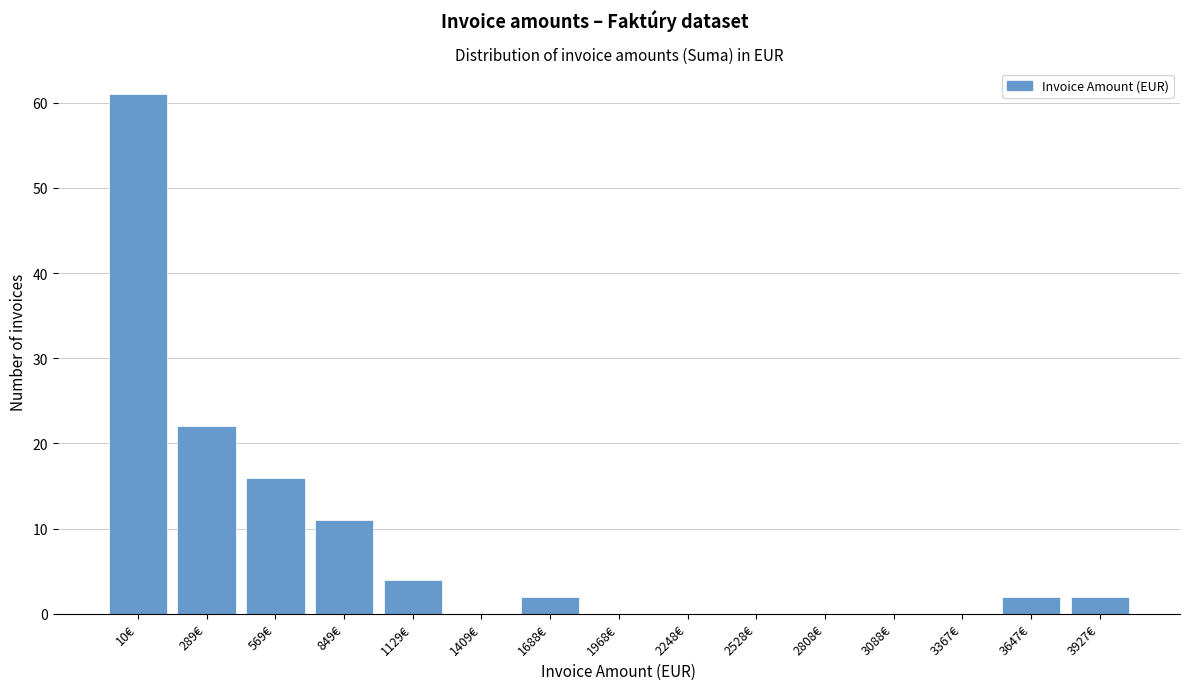

Reading left to right, extract all data points from this chart.

10€=61	289€=22	569€=16	849€=11	1129€=4	1409€=0	1688€=2	1968€=0	2248€=0	2528€=0	2808€=0	3088€=0	3367€=0	3647€=2	3927€=2